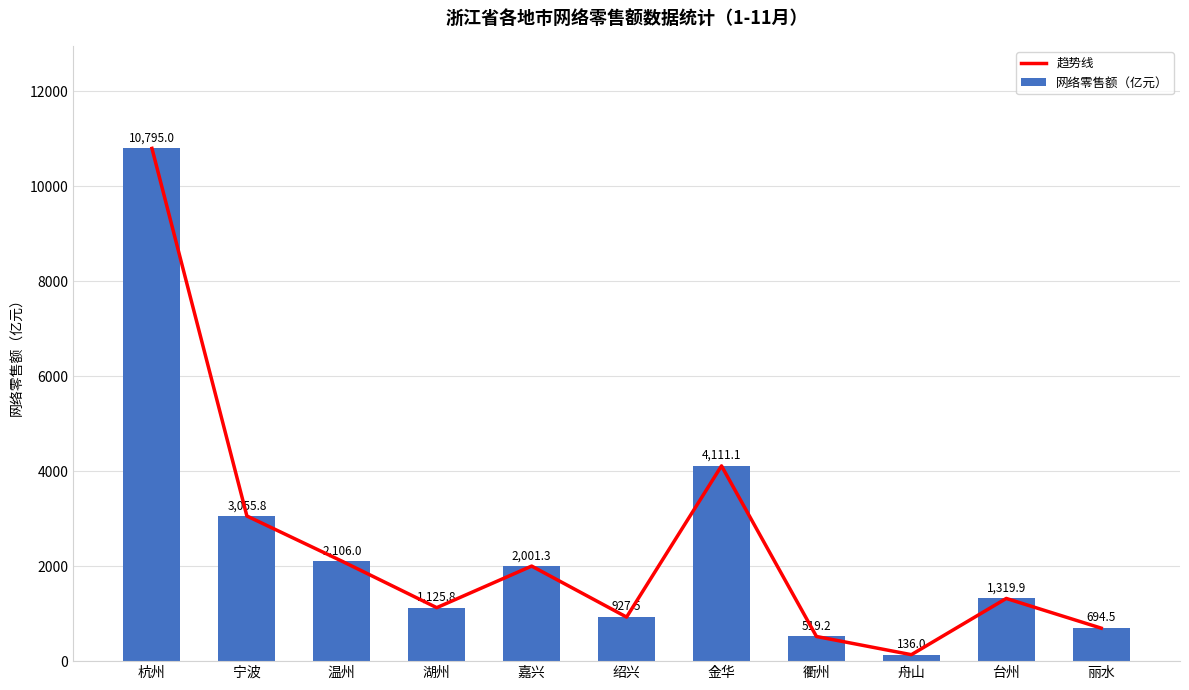

List the labels in order of 网络零售额（亿元） value, smallest first.

舟山, 衢州, 丽水, 绍兴, 湖州, 台州, 嘉兴, 温州, 宁波, 金华, 杭州